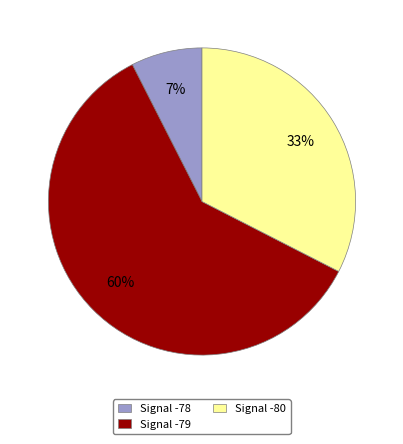

To the nearest percent, what is the difference between the Signal -79 and Signal -80 slice percentages?

27%